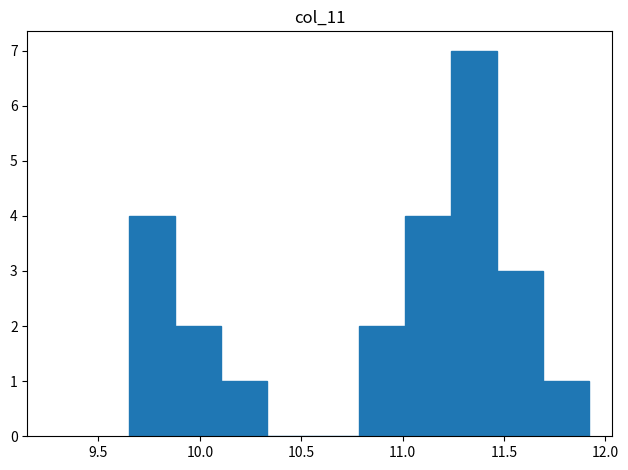

Over which range of the x-axis is the bar tallest?

11.25 to 11.45